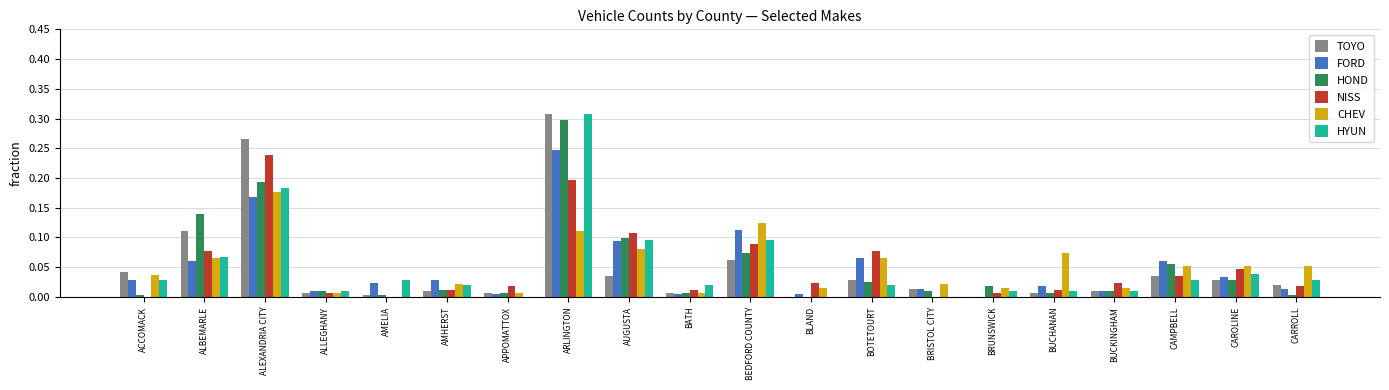

What are all the series names shown in the legend?

TOYO, FORD, HOND, NISS, CHEV, HYUN